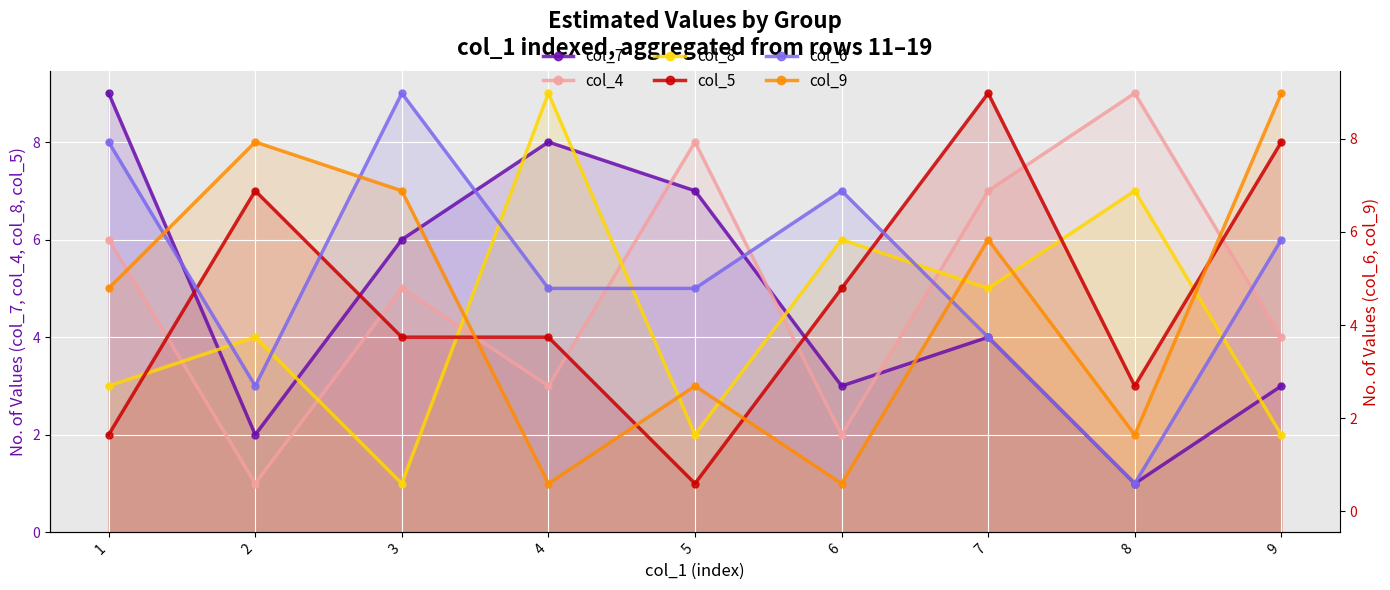

What value does the col_7 series have at 4?

8